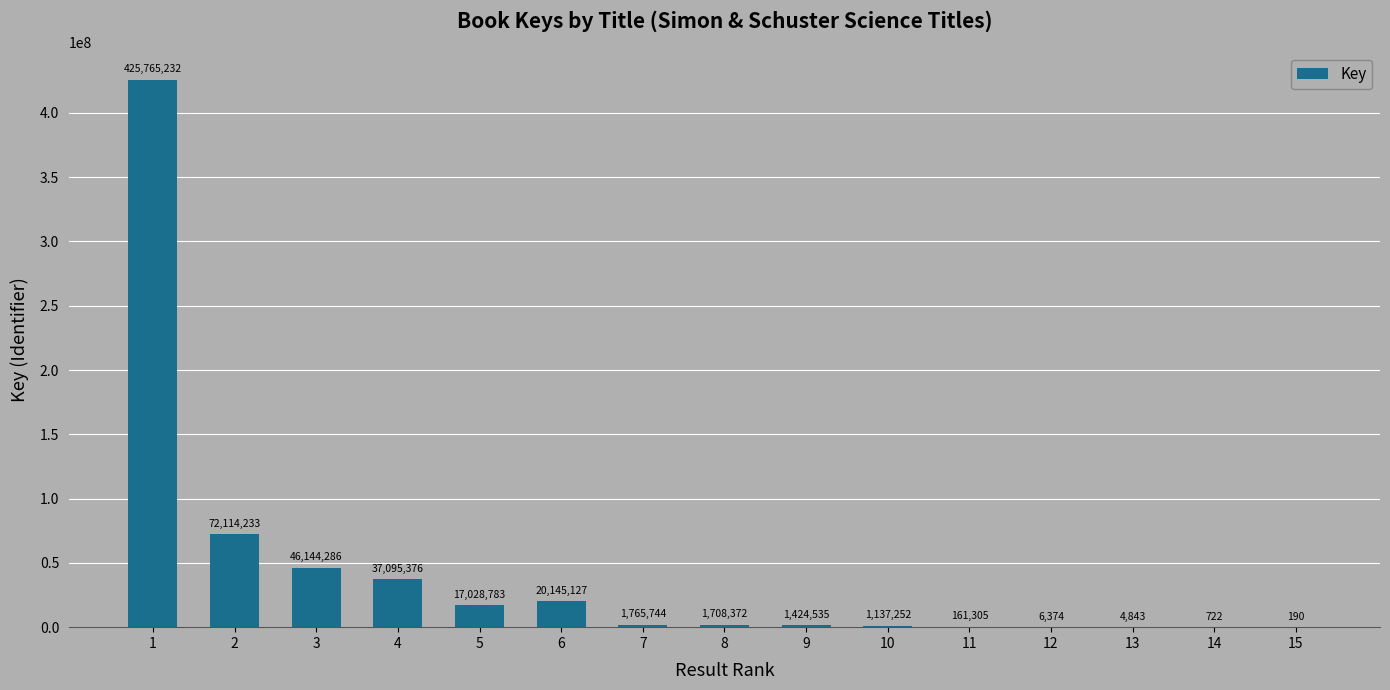

Reading right to left, what are all the values shown in this chart?

15=190	14=722	13=4843	12=6374	11=161305	10=1137252	9=1424535	8=1708372	7=1765744	6=20145127	5=17028783	4=37095376	3=46144286	2=72114233	1=425765232